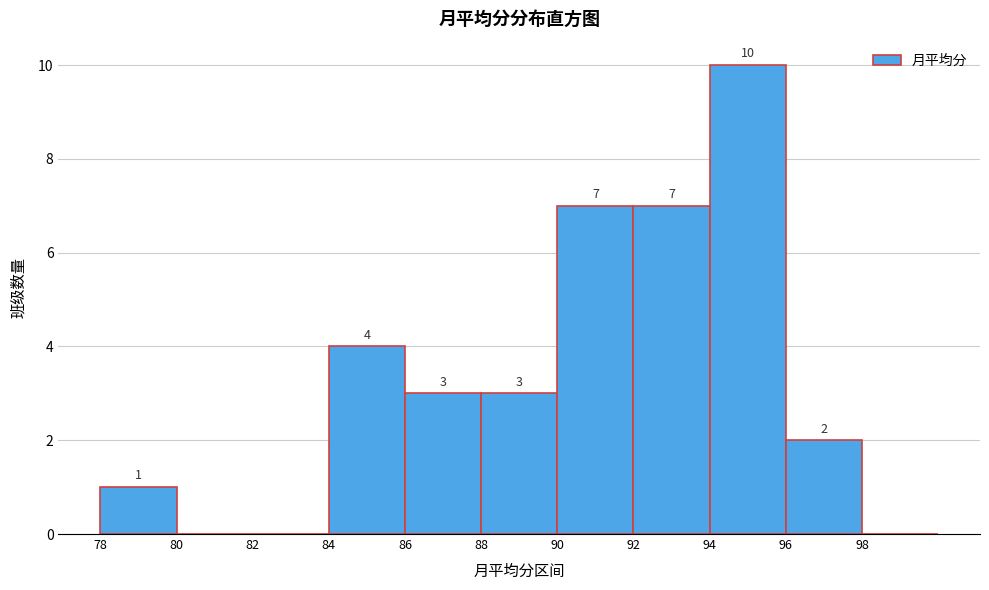

Over which range of the x-axis is the bar tallest?

94 to 96